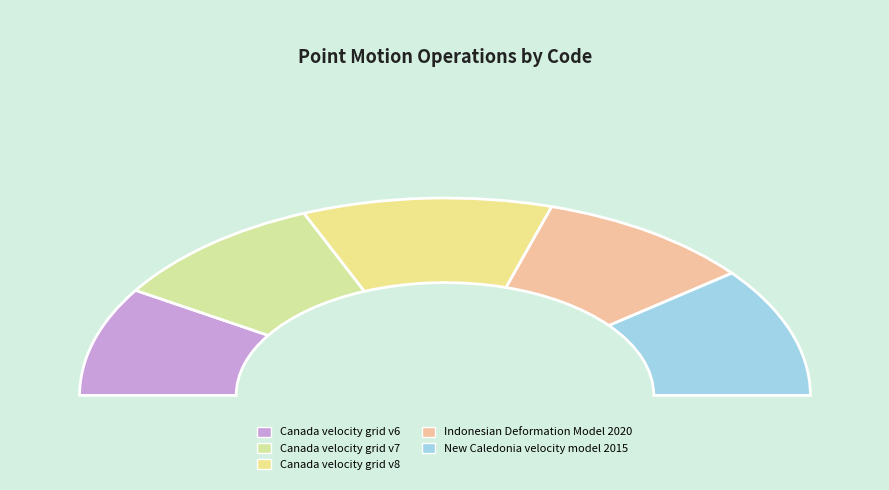

How many segments does this pie chart have?

5